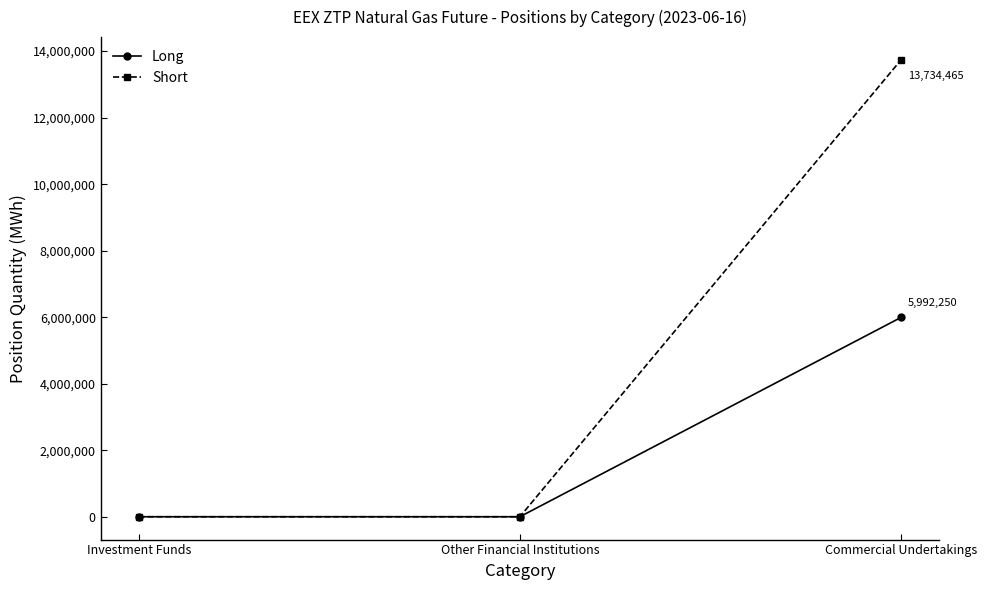

Reading left to right, list all the values displayed in this chart.

Long: Investment Funds=0	Other Financial Institutions=0	Commercial Undertakings=5992250
Short: Investment Funds=0	Other Financial Institutions=0	Commercial Undertakings=13734465